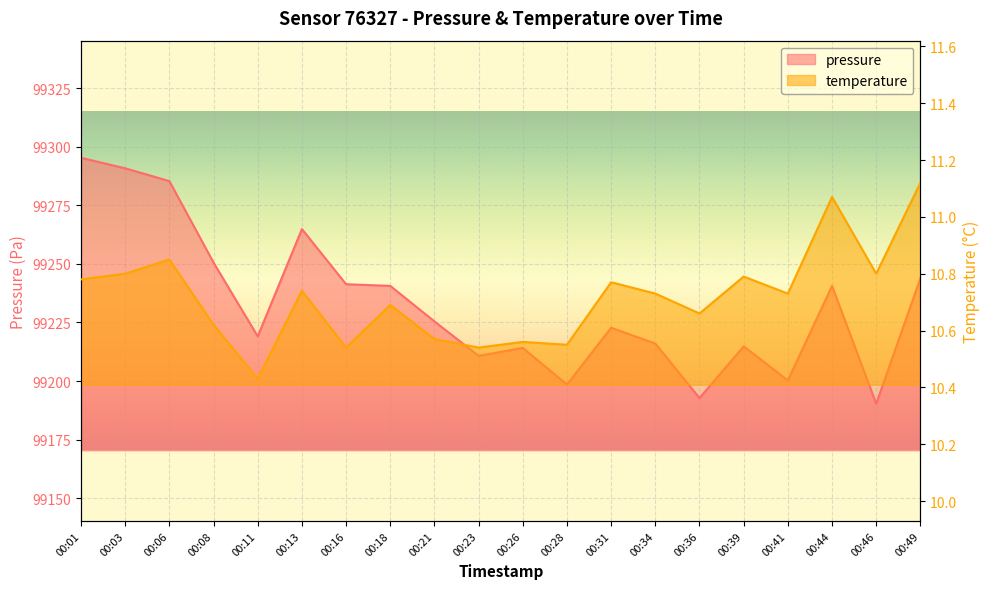

How many temperature values are between 10 and 11?

18